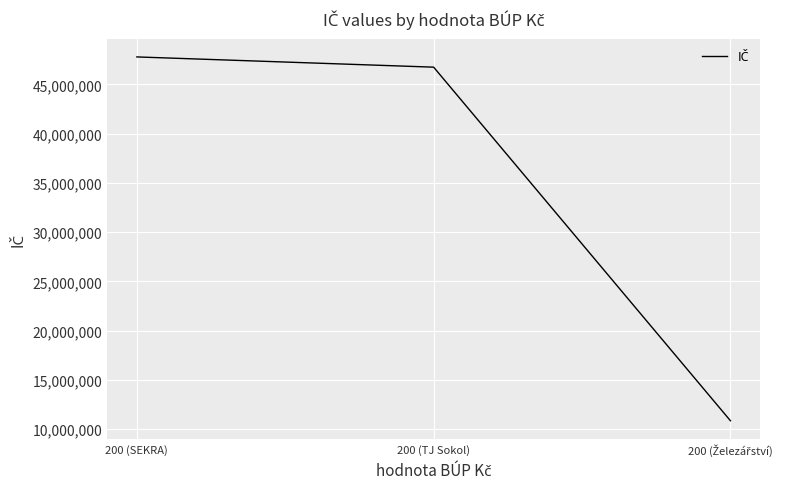

What is the greatest value displayed?

47782641